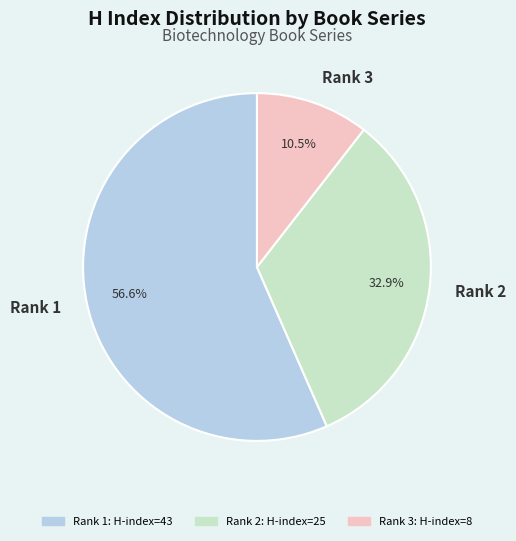

Is there any slice that represents more than half of the pie?

Yes